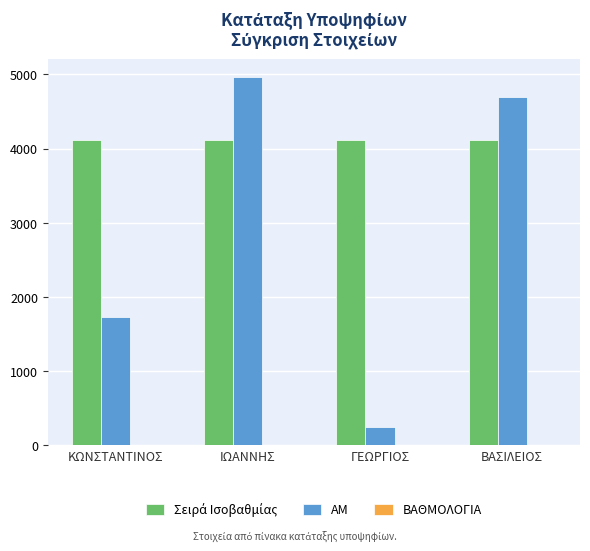

Which label corresponds to the largest value in the chart?

ΙΩΑΝΝΗΣ